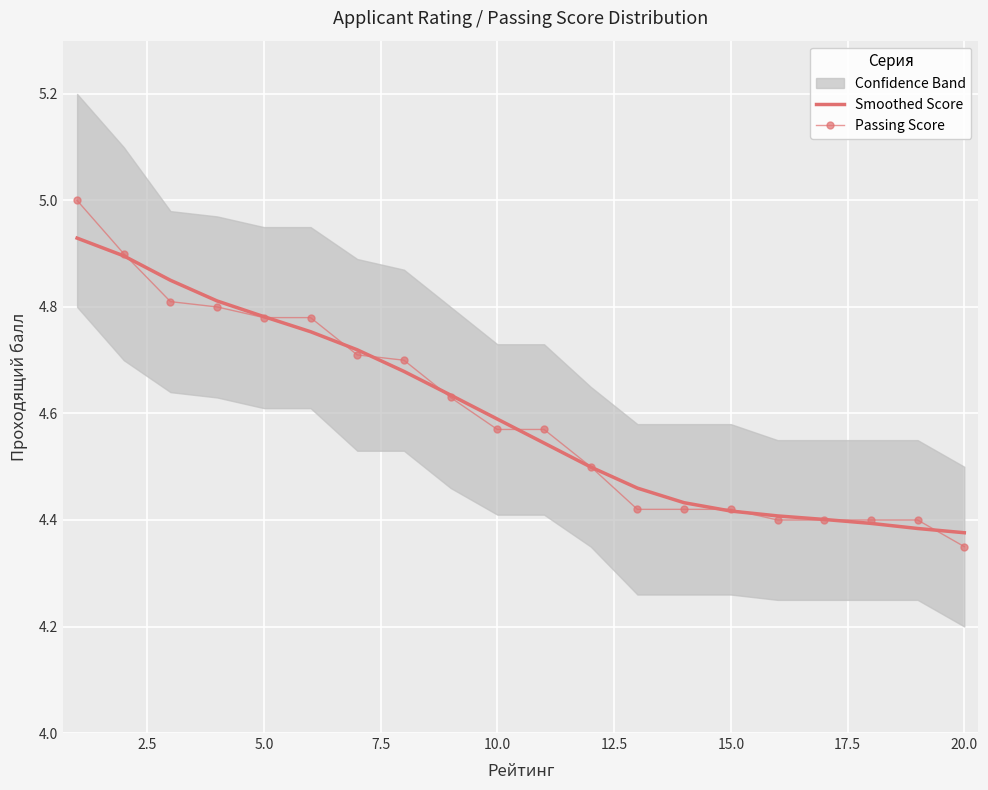

Which category has the lowest value in the Passing Score series?

20.0